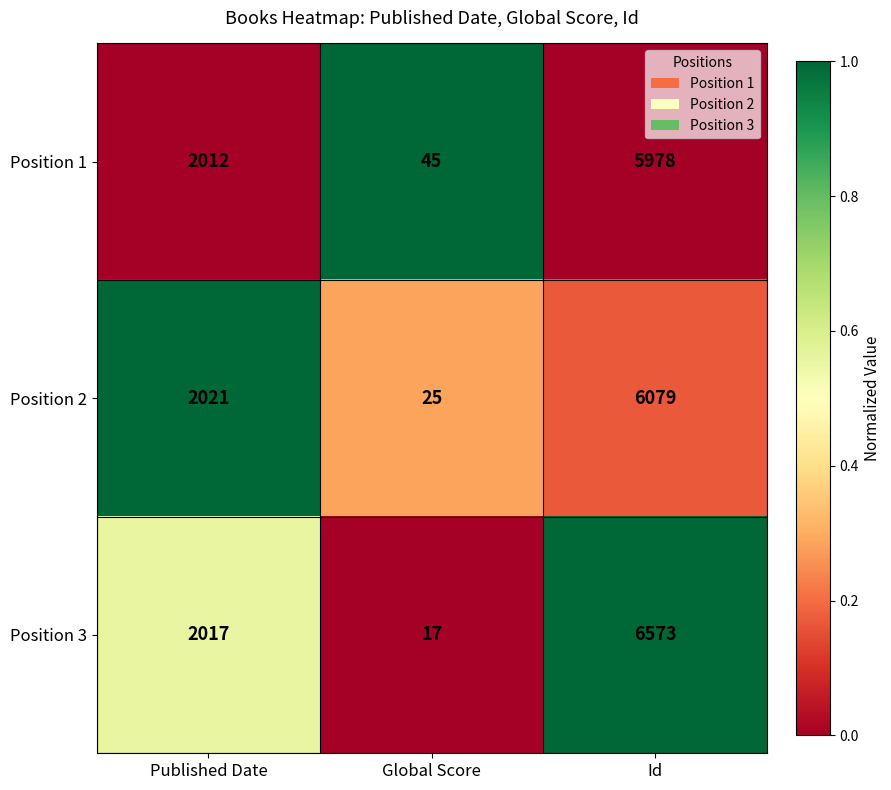

Which series has the largest range (max minus min)?

Position 3